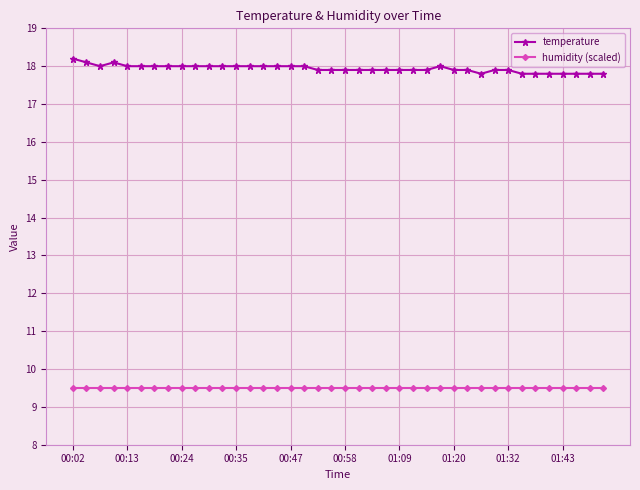

Which series has the largest total across all categories?

temperature